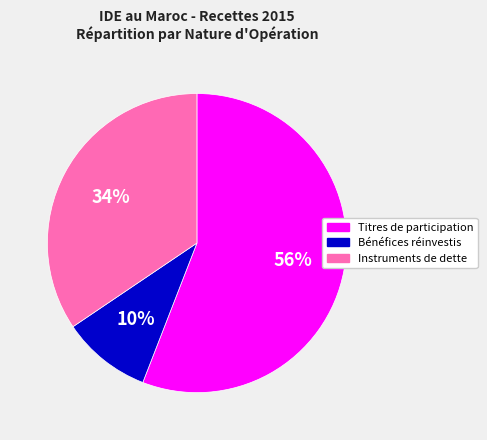

The Titres de participation slice represents 49% of the pie. True or false?

False